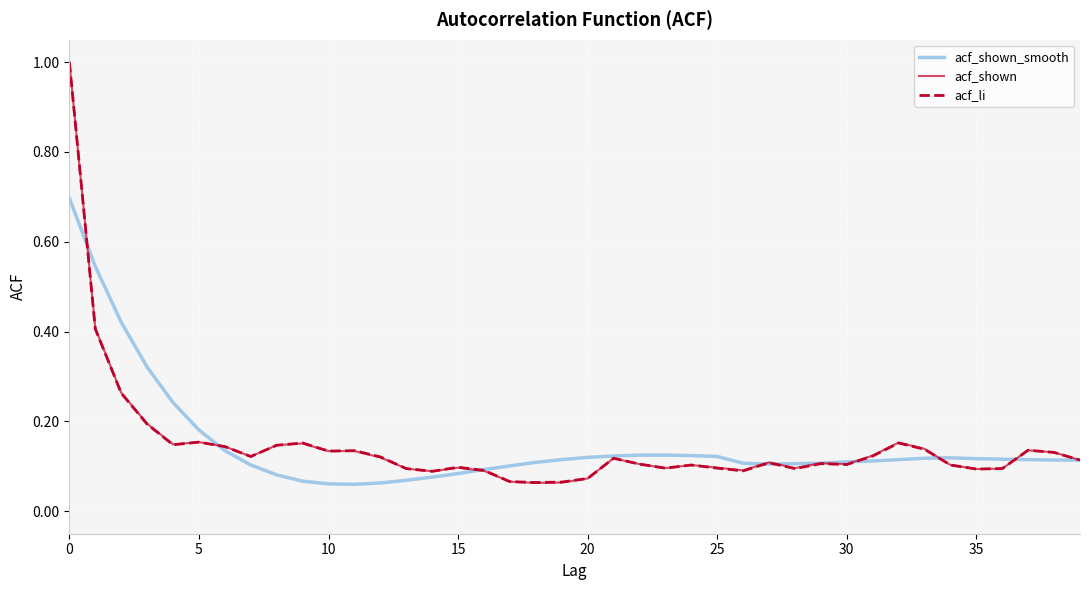

What is the maximum value shown in the chart?

1.0